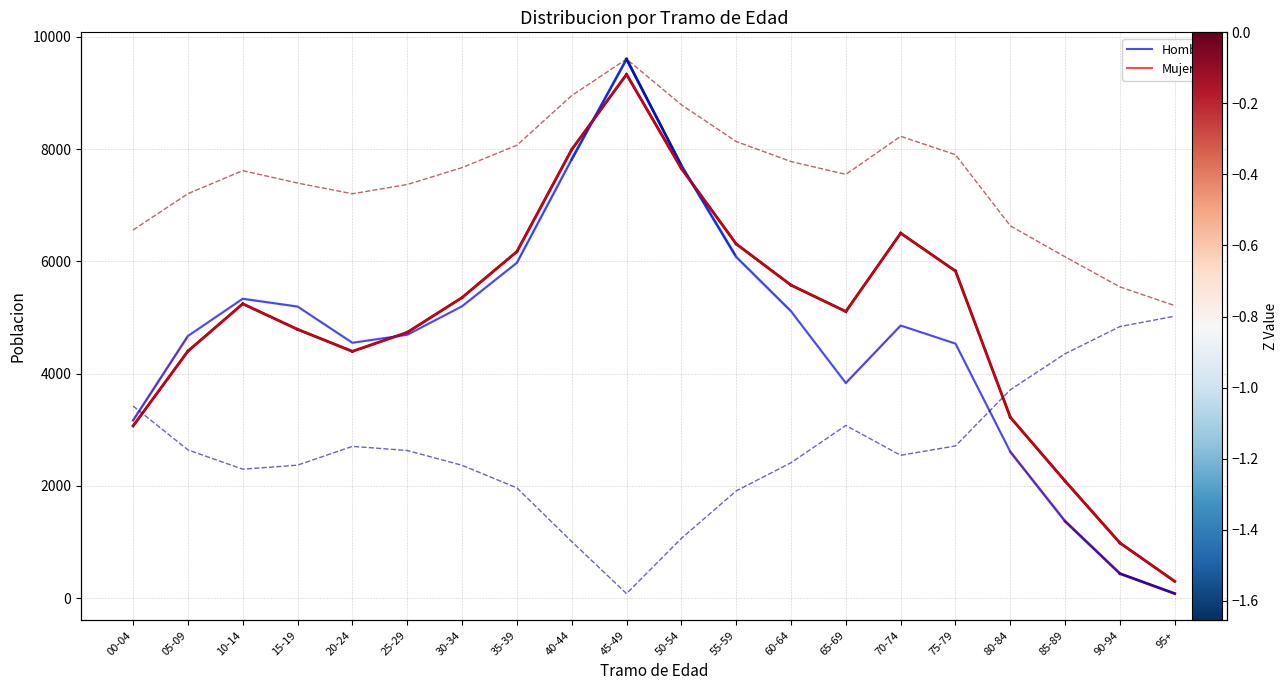

True or false: Mujeres and % Hombres cross at least once.

False